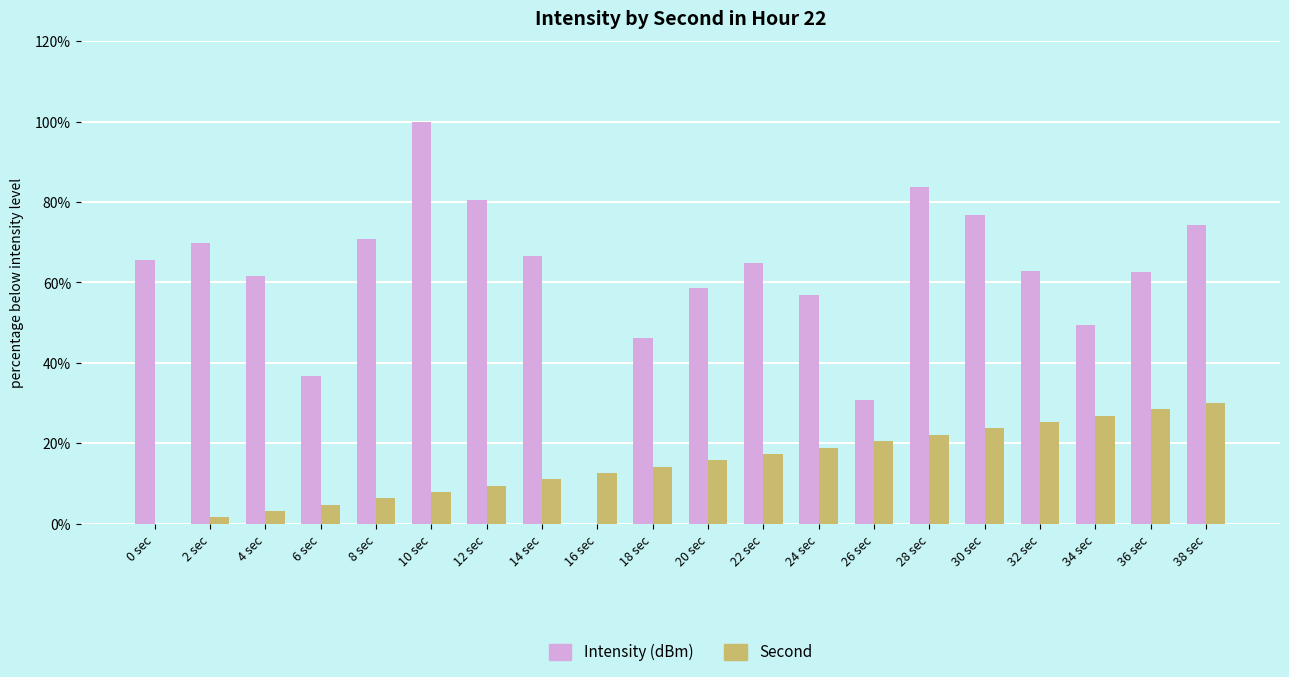

At which label does Intensity (dBm) first exceed 64?

0 sec